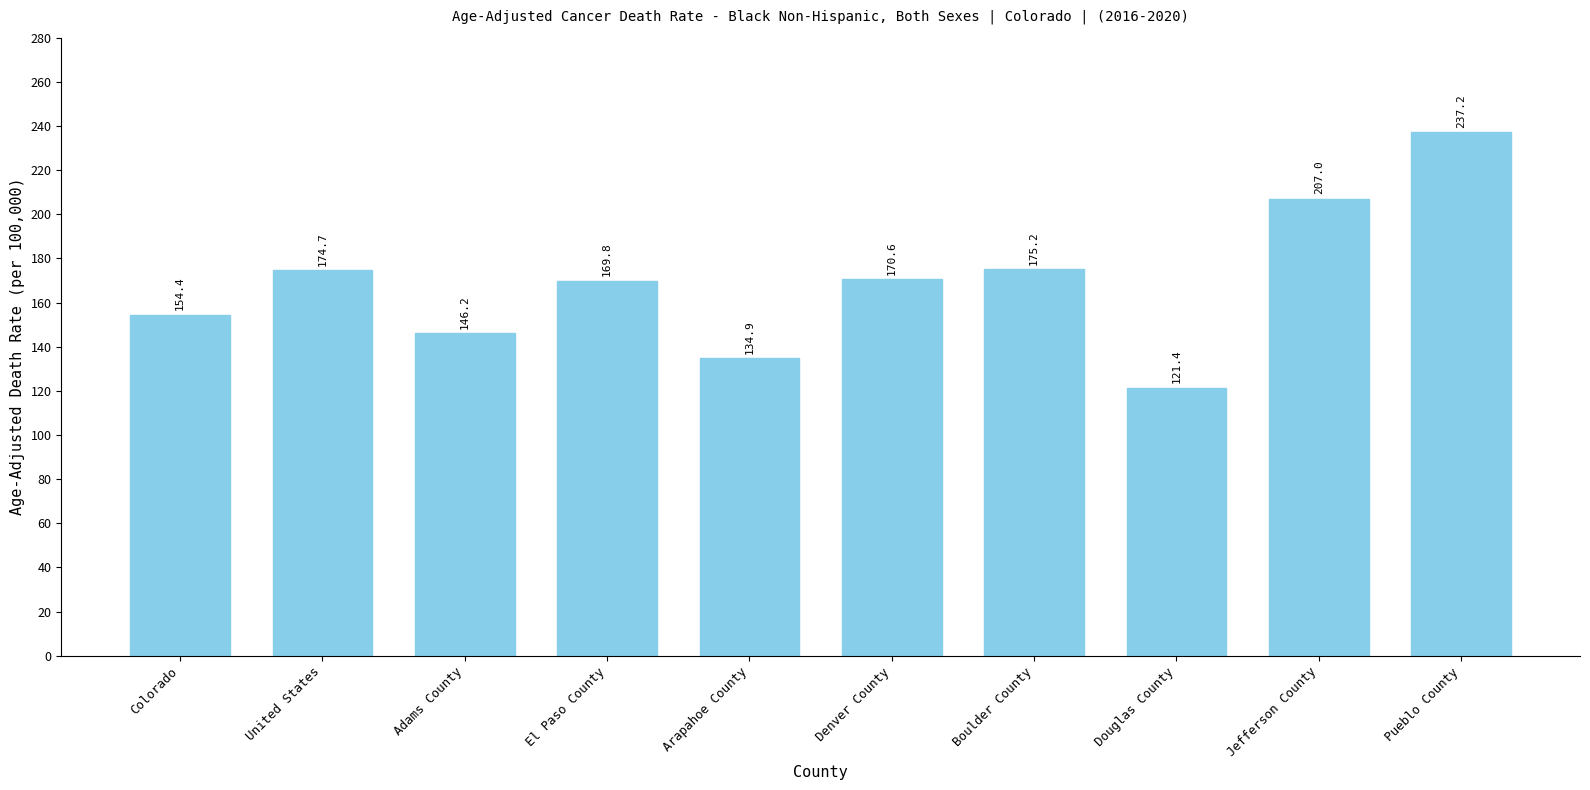

Approximately how many times larger is the value at El Paso County compared to Jefferson County?

0.8